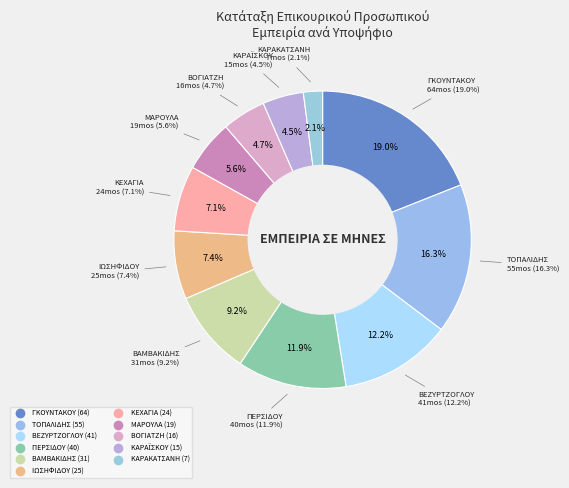

Is ΒΑΜΒΑΚΙΔΗΣ the majority of the pie?

No